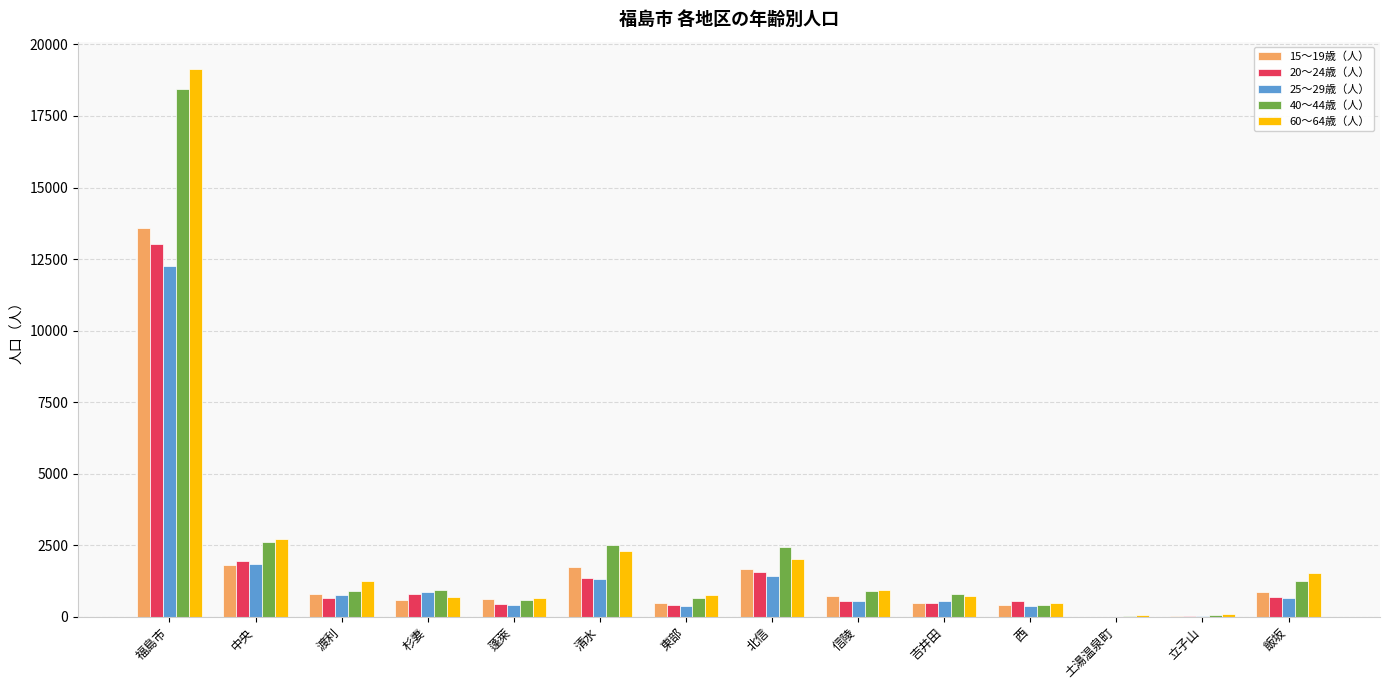

True or false: 15～19歳（人） has a value of 13581 at 福島市.

True